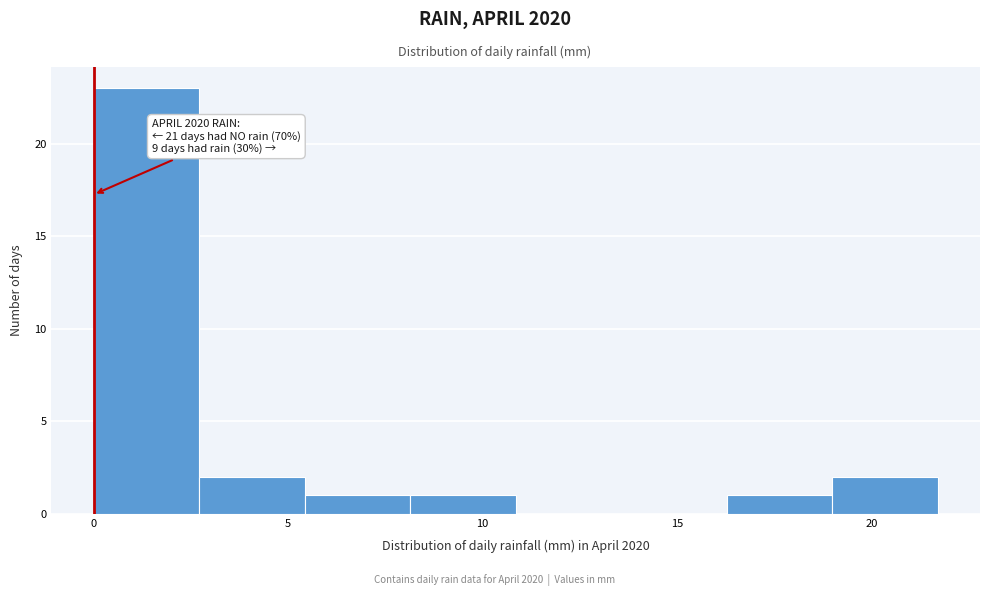

Over which range of the x-axis is the bar tallest?

0.0 to 2.5